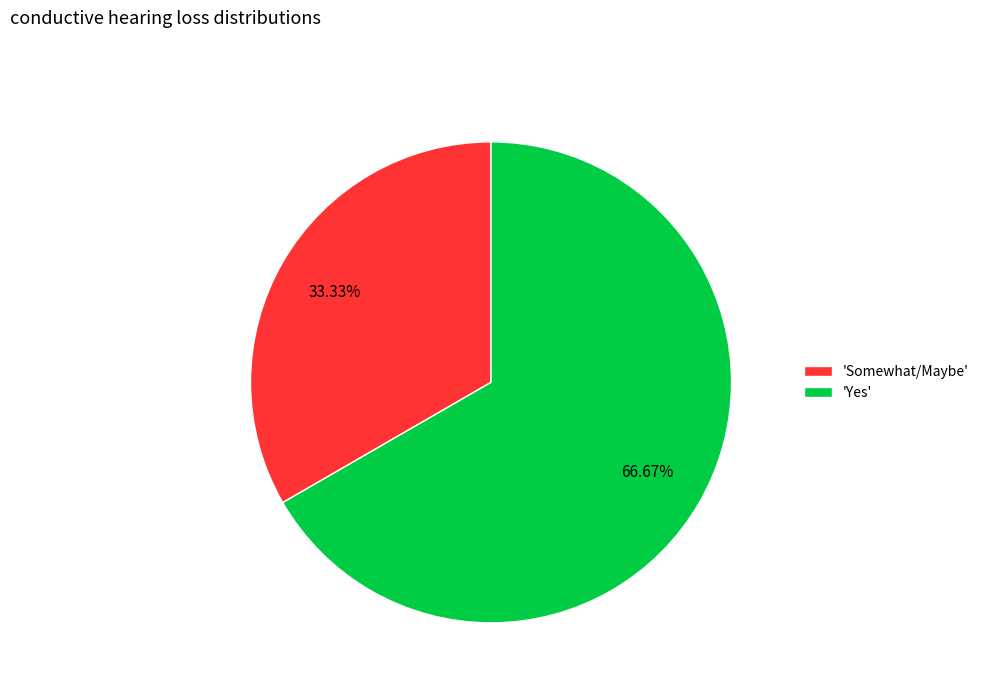

Is the sum of 'Somewhat/Maybe' and 'Yes' greater than half?

Yes